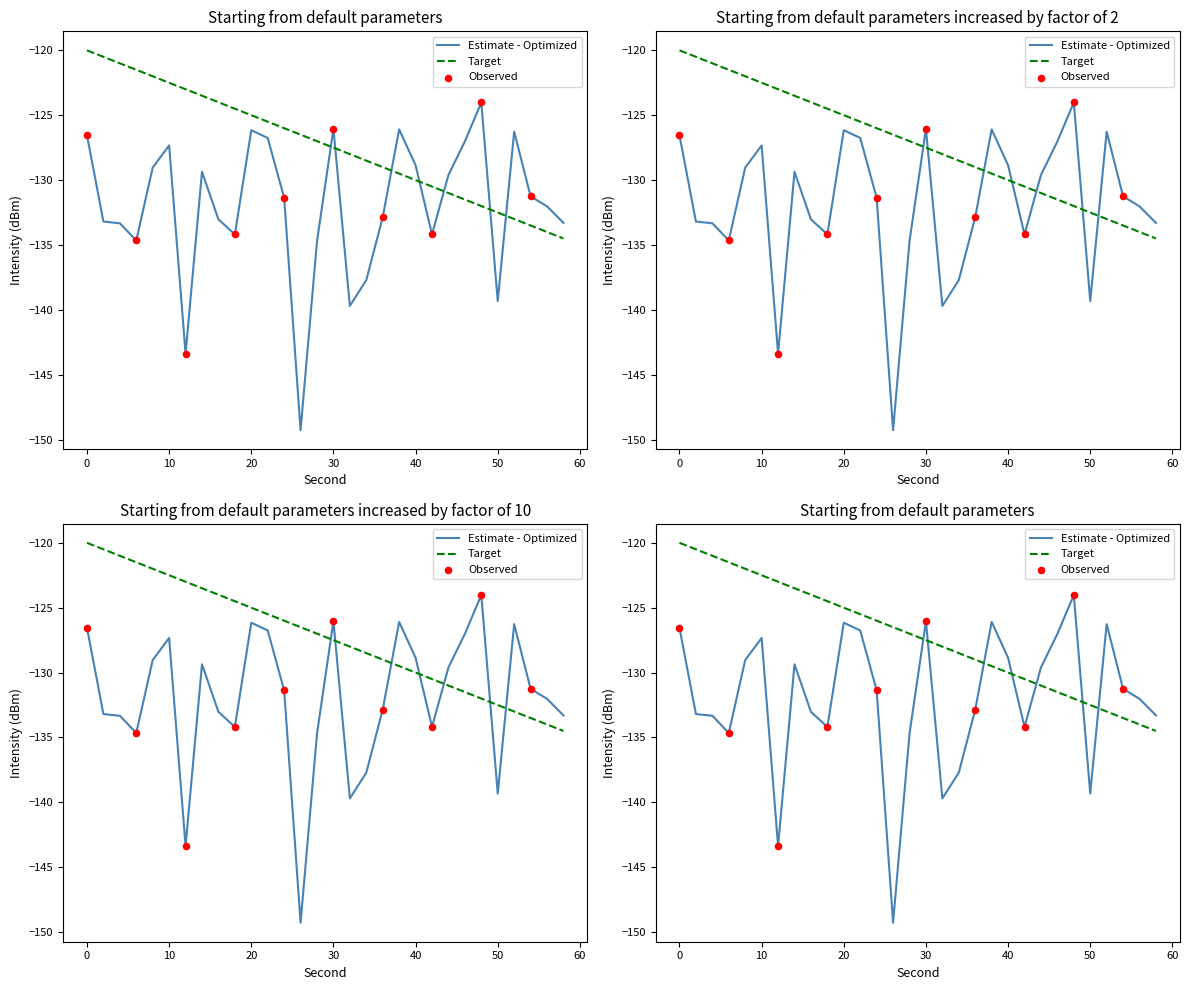

Which series reaches the maximum Y coordinate?

Target